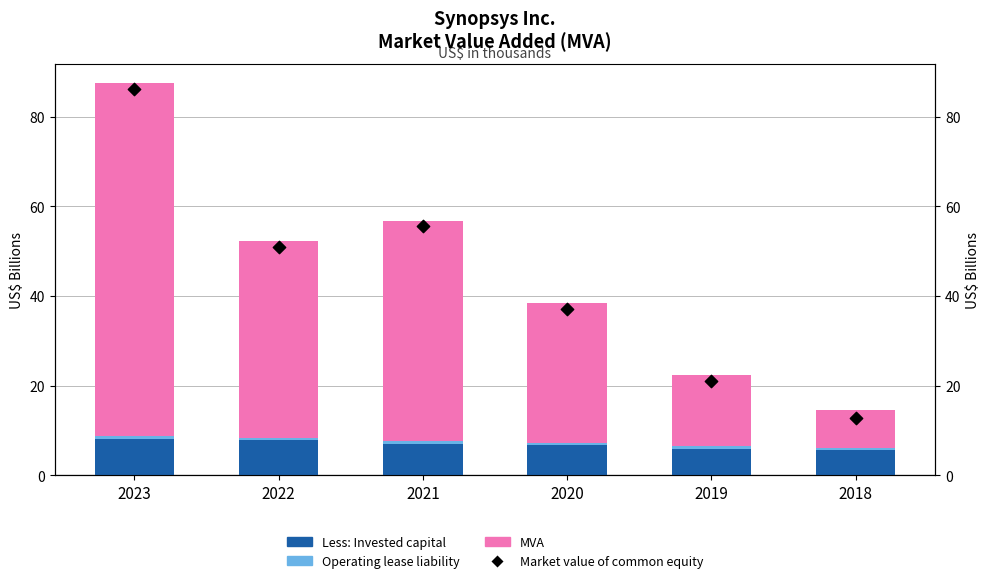

Which series contains the lowest Y value?

Operating lease liability